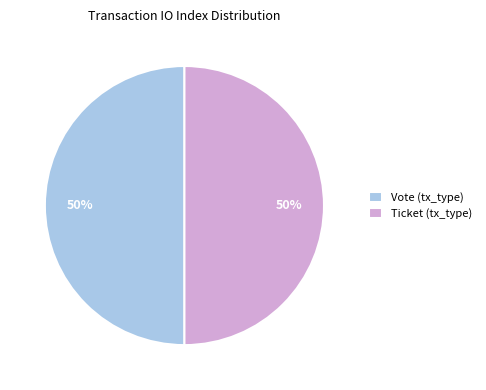

To the nearest percent, what is the combined percentage of Ticket (tx_type) and Vote (tx_type)?

100%